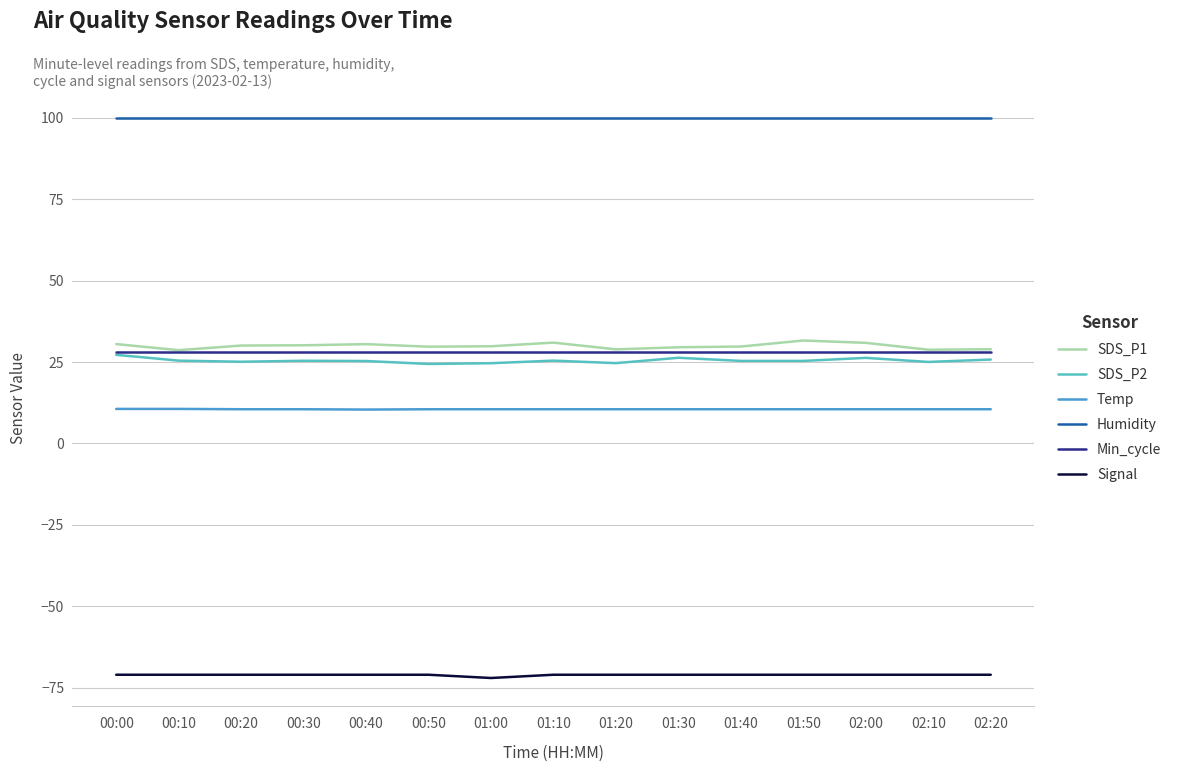

What is the minimum value shown in the chart?

-72.0